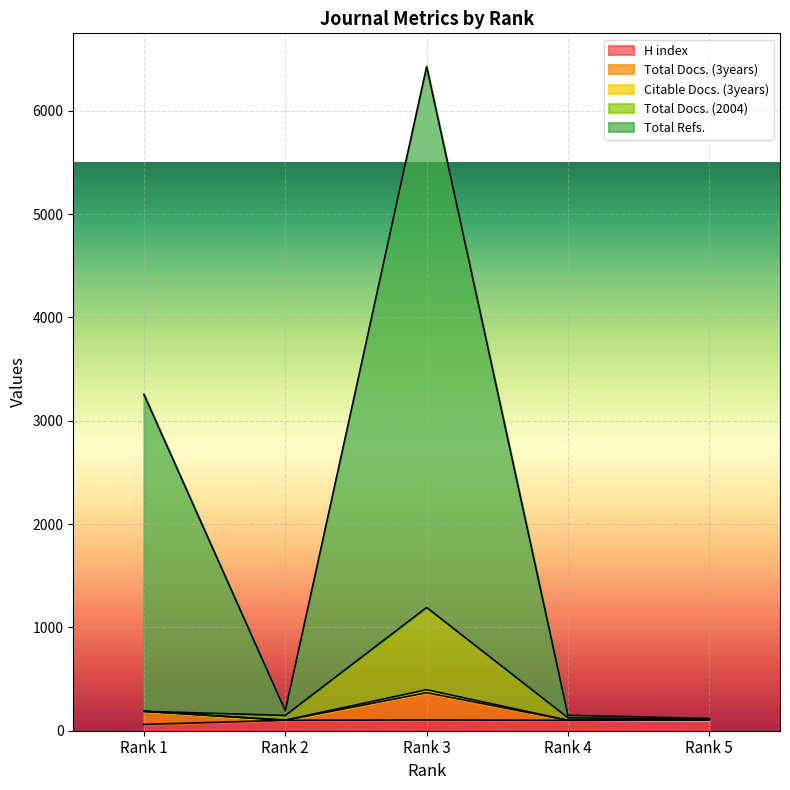

True or false: Total Docs. (3years) and Citable Docs. (3years) cross at least once.

False